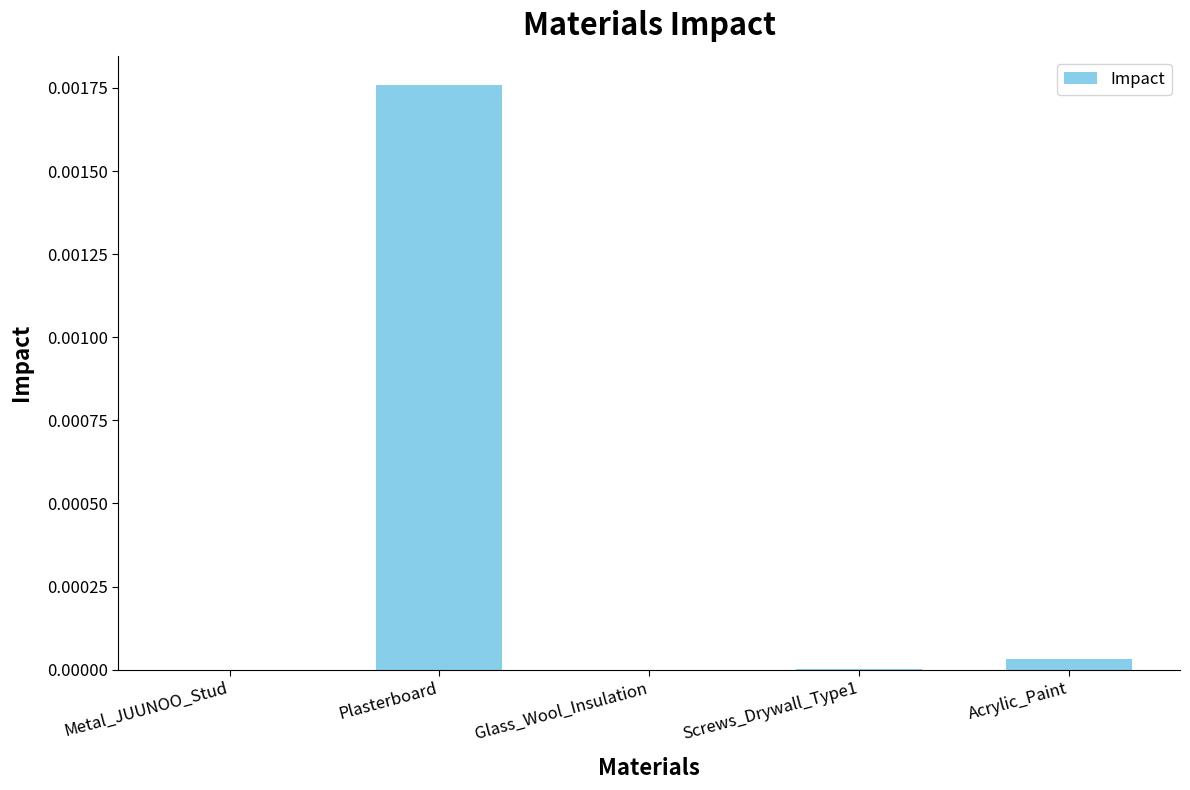

How many categories are shown in the chart?

5